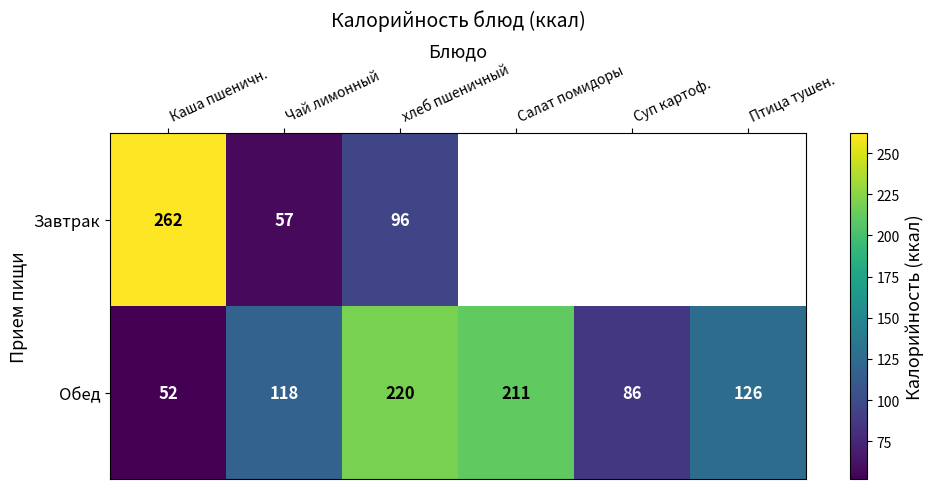

Where is Обед nearest to the value 136?

Птица тушен.